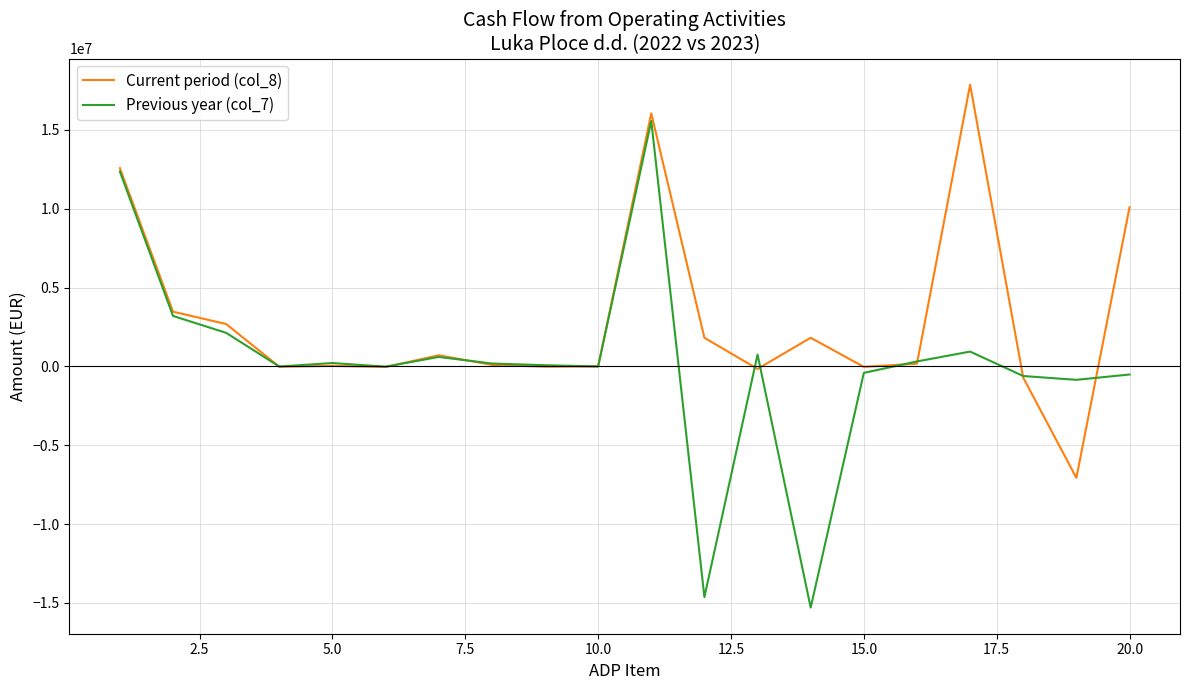

Is this an area chart (filled region under the line)?

No